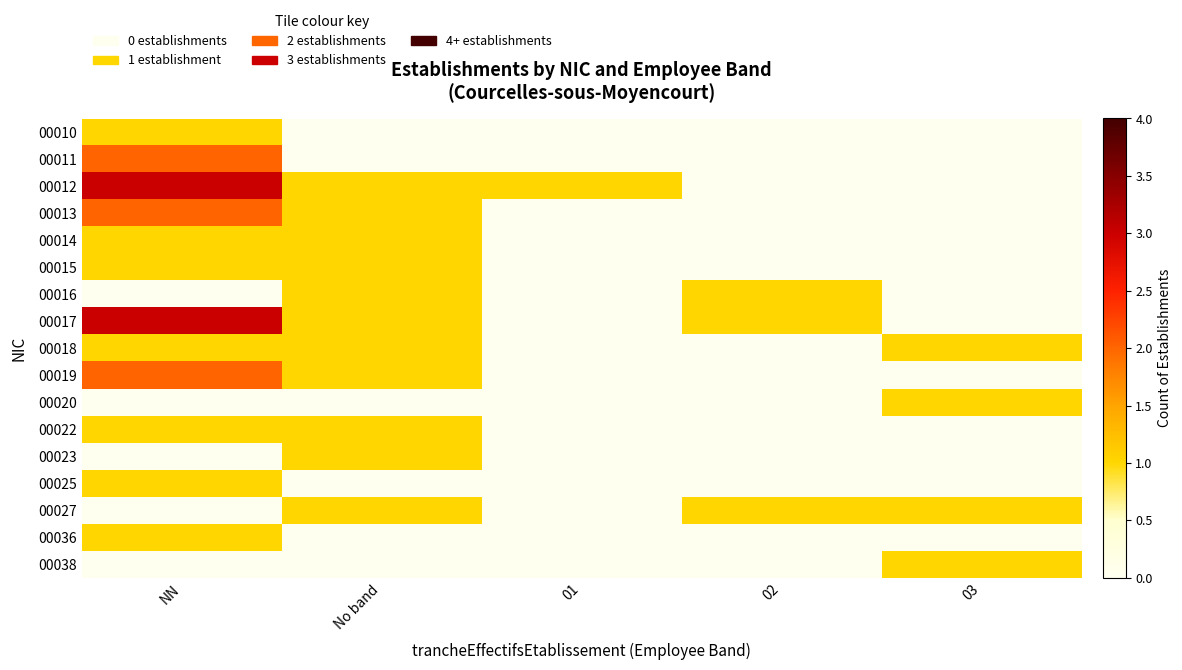

At how many categories does at least one series exceed 0?

5